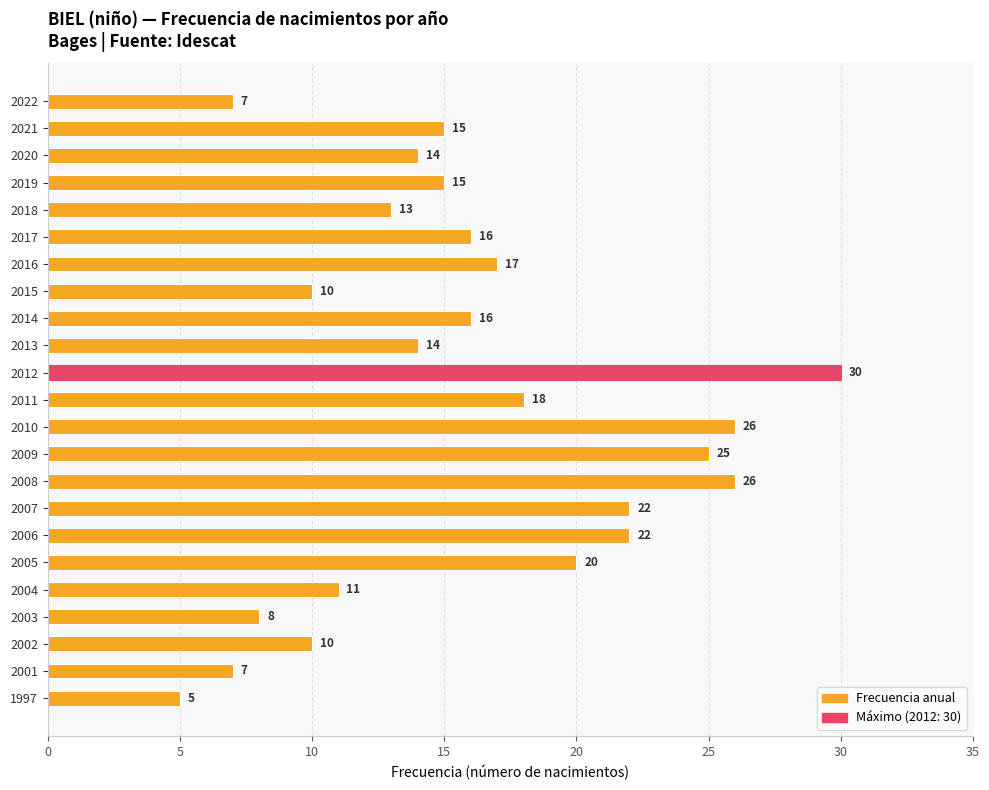

Approximately how many times larger is the value at 2017 compared to 2009?

0.6